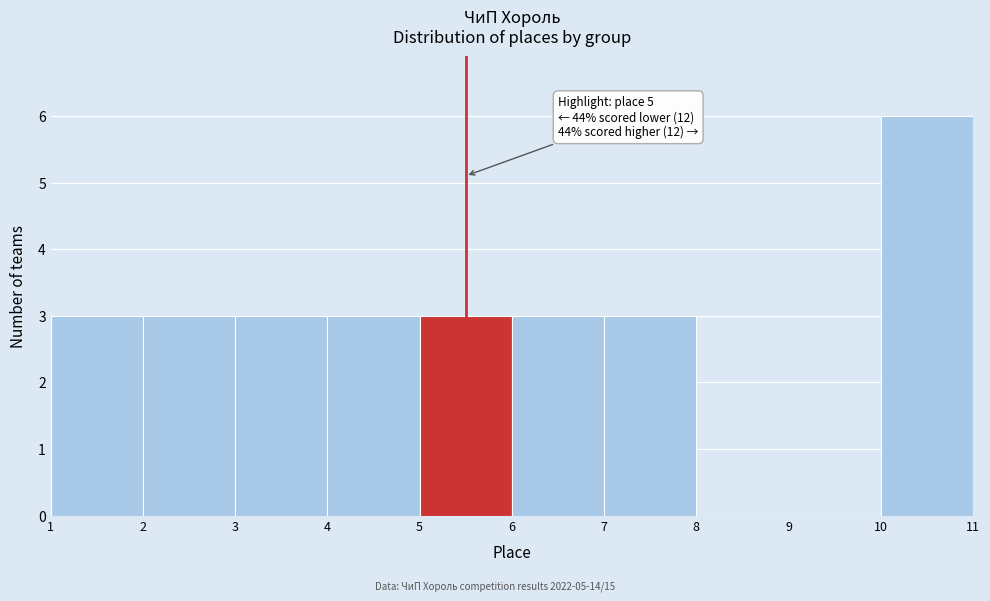

Over which range of the x-axis is the bar tallest?

10 to 11